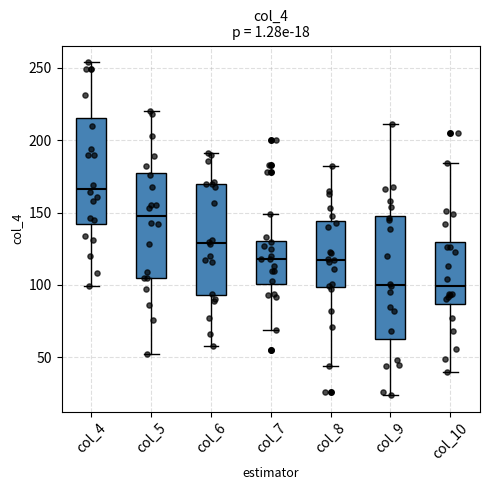

Which box is the tallest, from its lower edge to its upper edge?

col_9